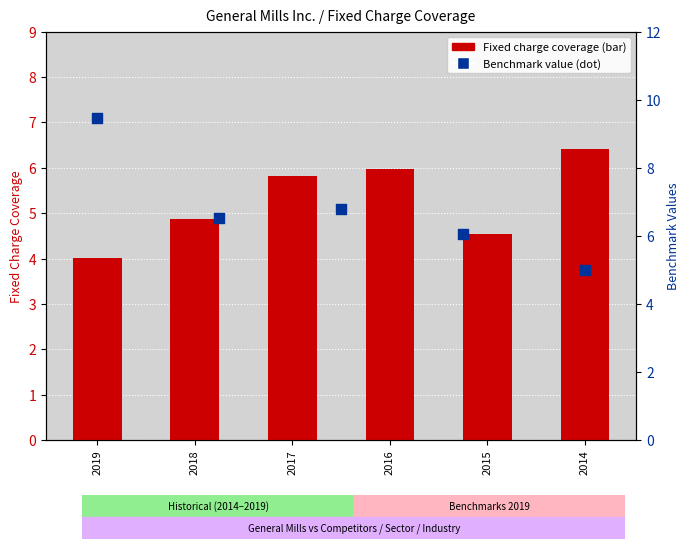

What is the ratio of the value at 2014 to the value at 2018?

1.3